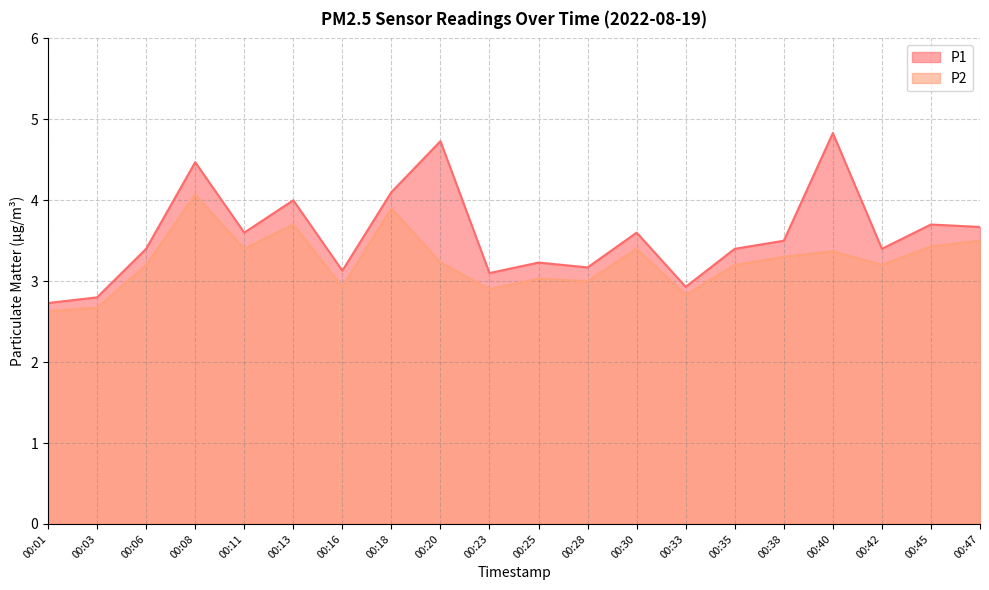

Which series has the widest spread of values?

P1